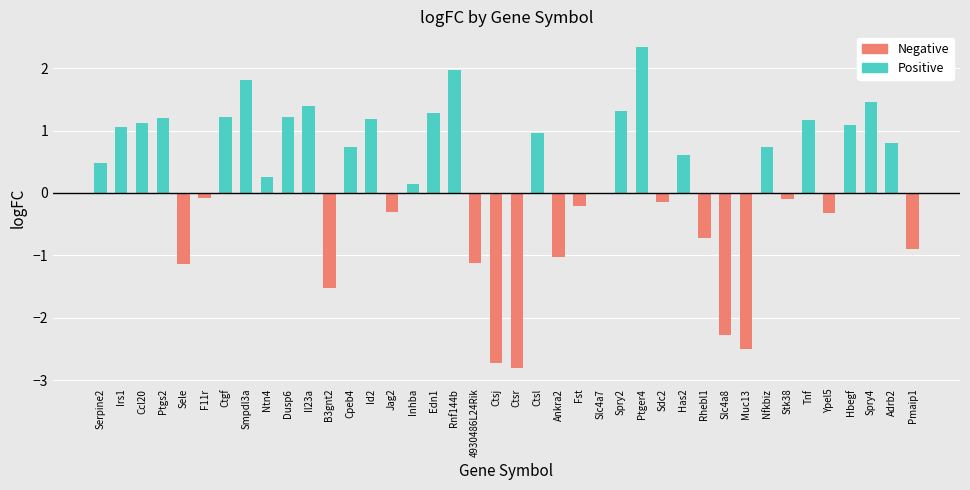

What is the sum of the values at 36 and 34?

2.3